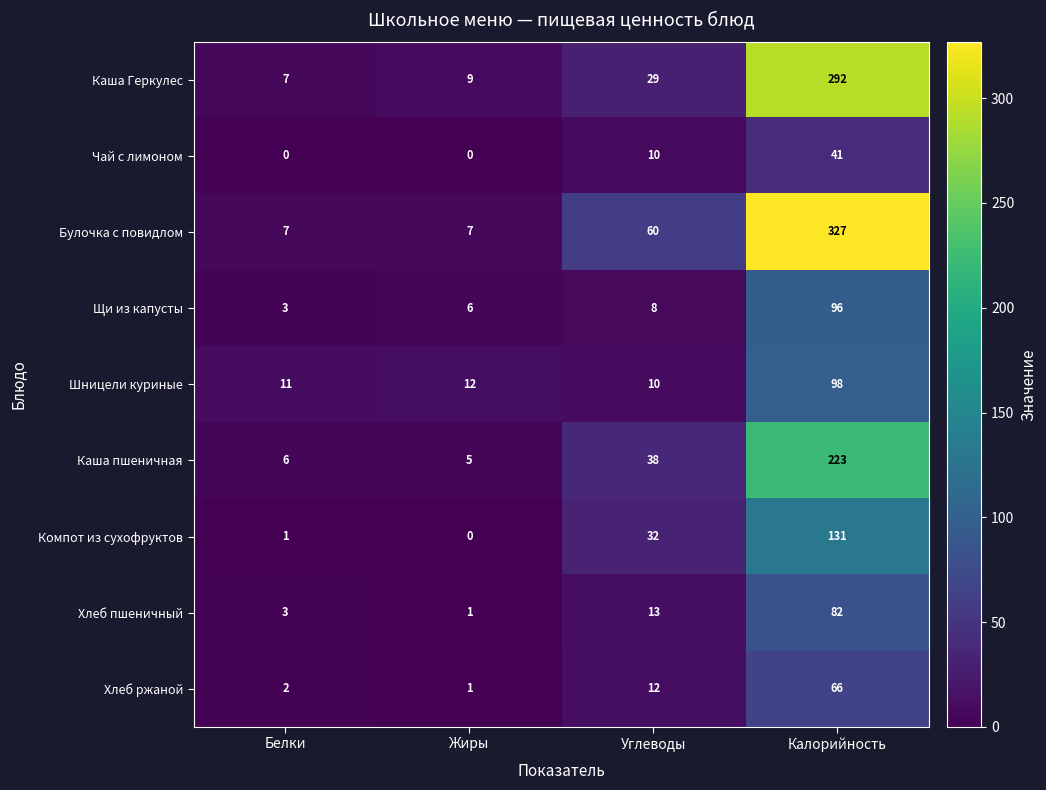

Which series has the largest range (max minus min)?

Булочка с повидлом